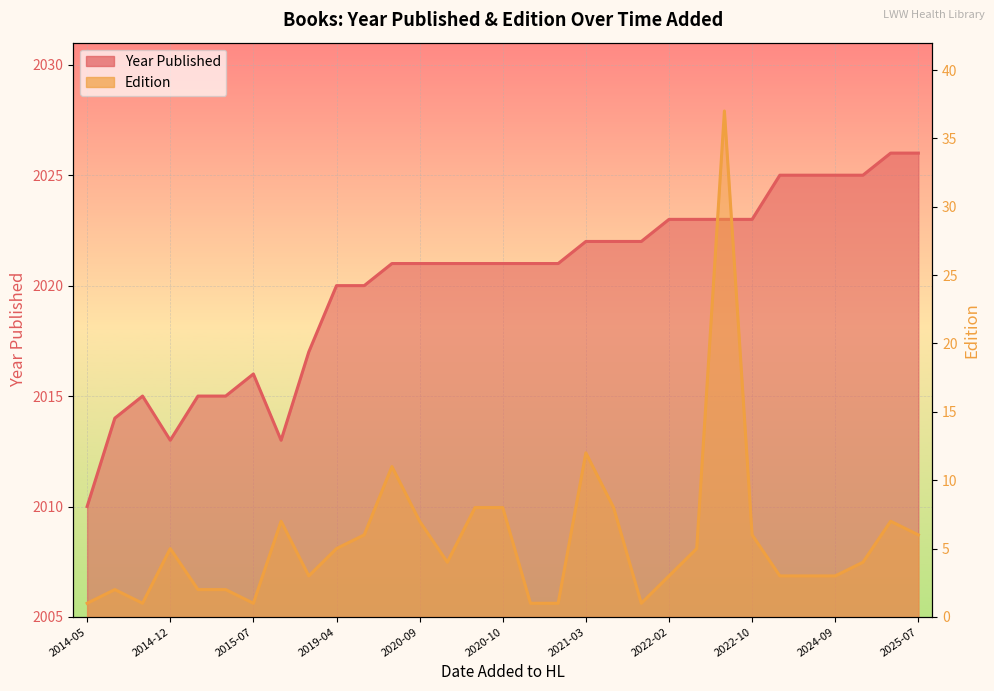

At which category does the chart reach its peak across all series?

23